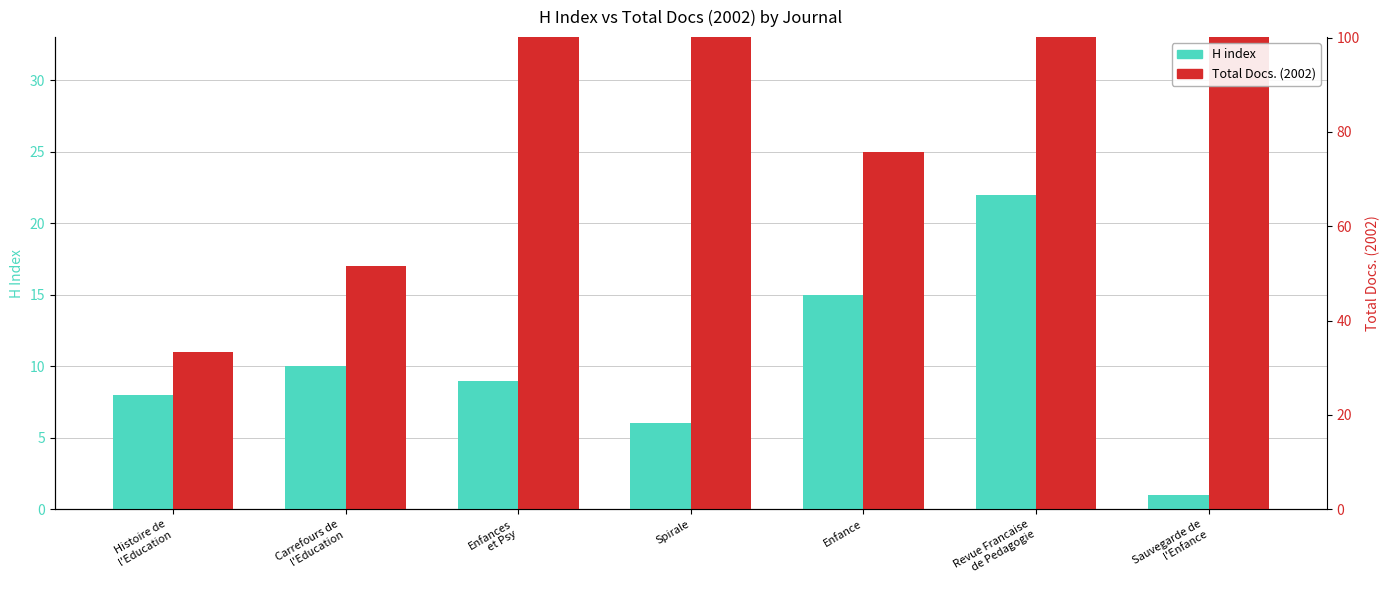

How many values in the H index series are below 9?

3